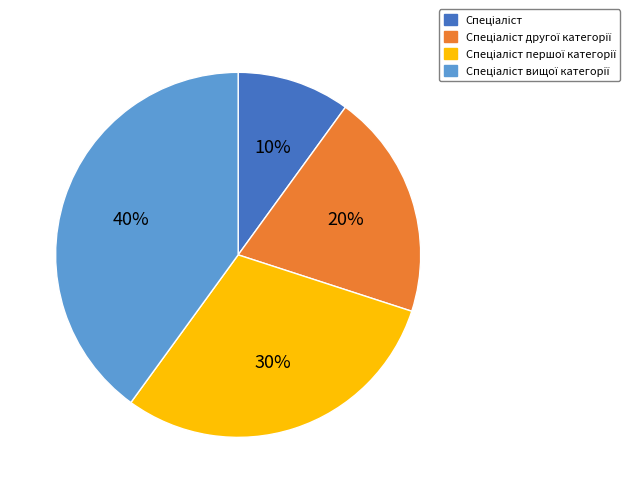

To the nearest percent, what is the average slice percentage?

25%